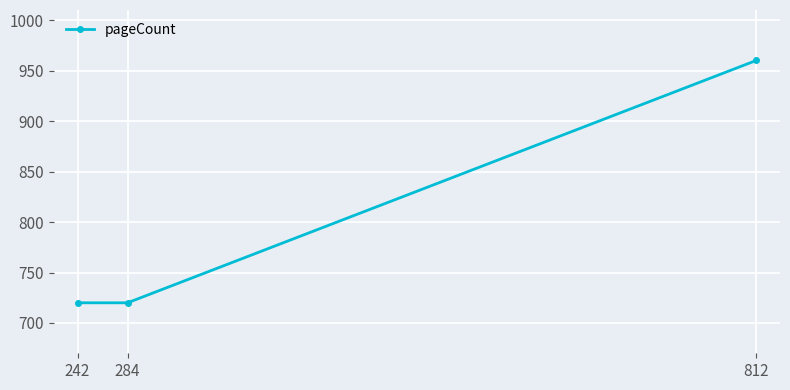

Reading right to left, transcribe all the data shown in this chart.

960	720	720